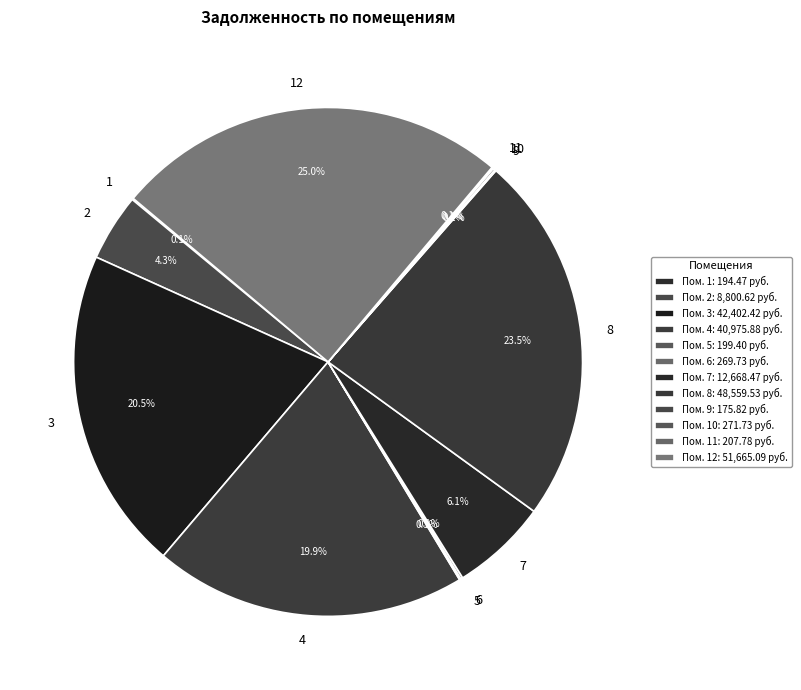

Is there a majority slice in this chart?

No